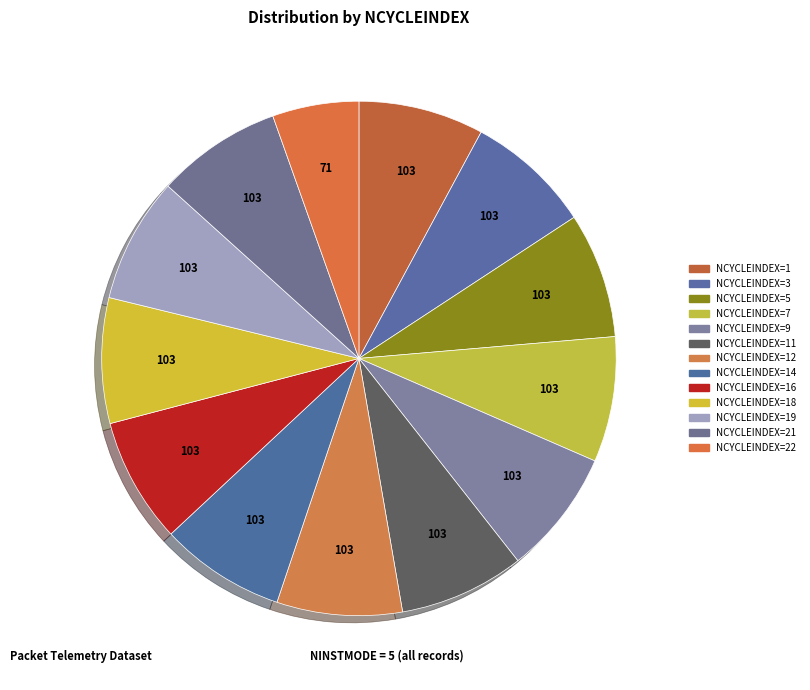

Count the number of slices in the pie.

13